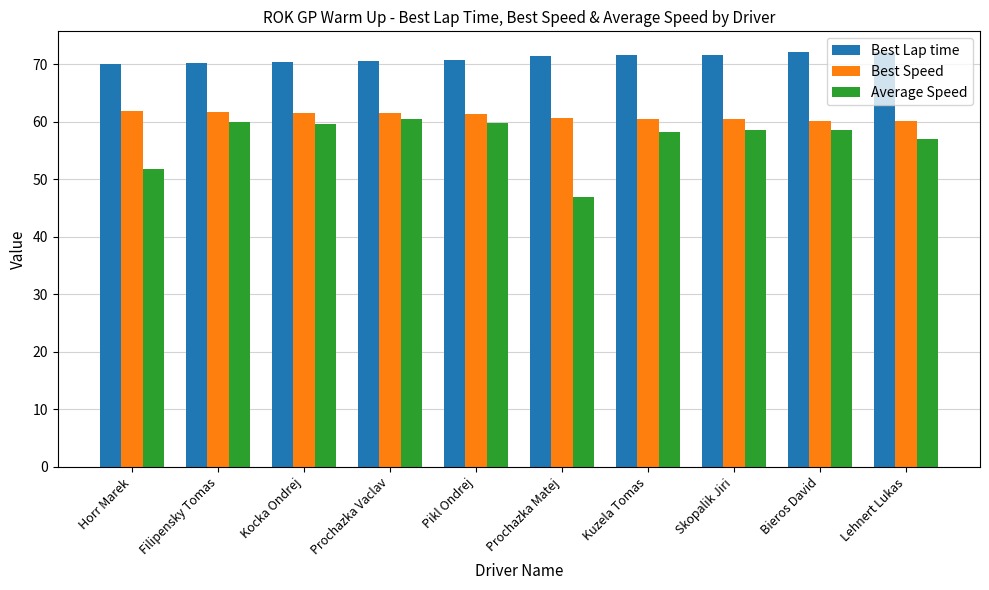

What value does the Average Speed series have at Filipensky Tomas?

60.0